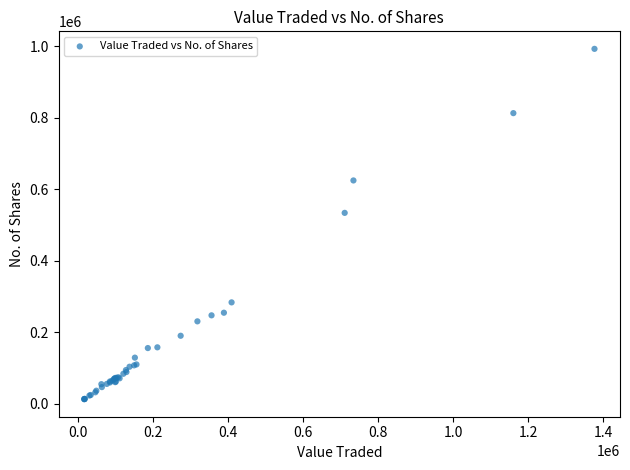

What Y value in the scatter plot is closest to 502285?

533513